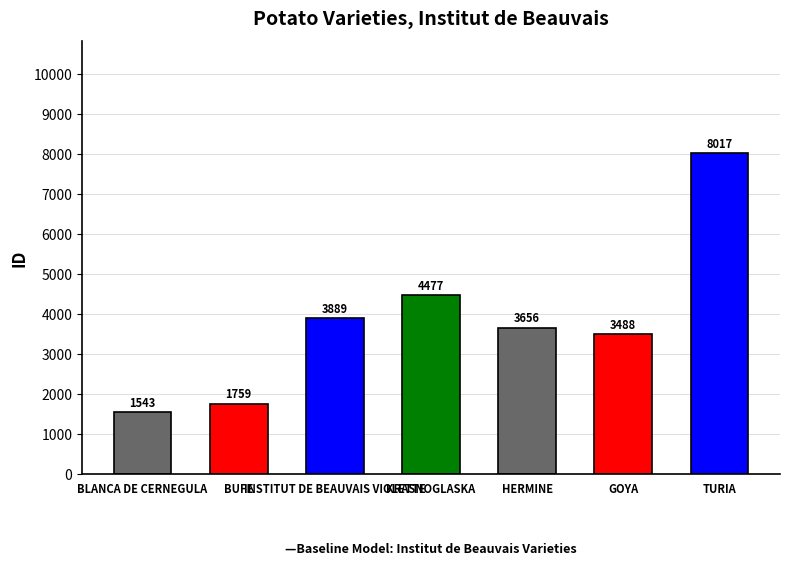

What is the difference between the values at INSTITUT DE BEAUVAIS VIOLETTE and HERMINE?

233